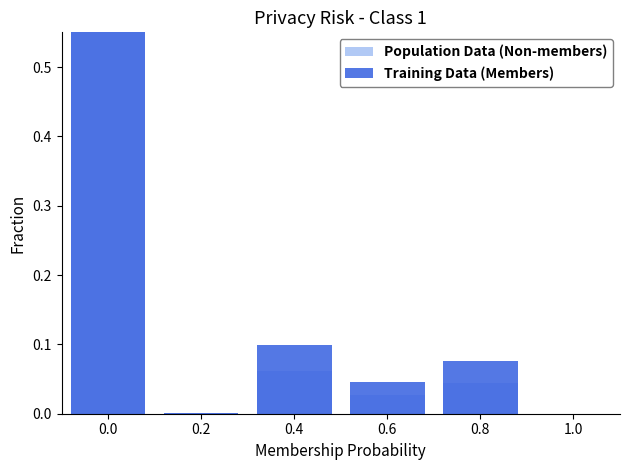

Is the value of Population Data (Non-members) at 0.0 greater than the value of Training Data (Members) at 1.0?

Yes